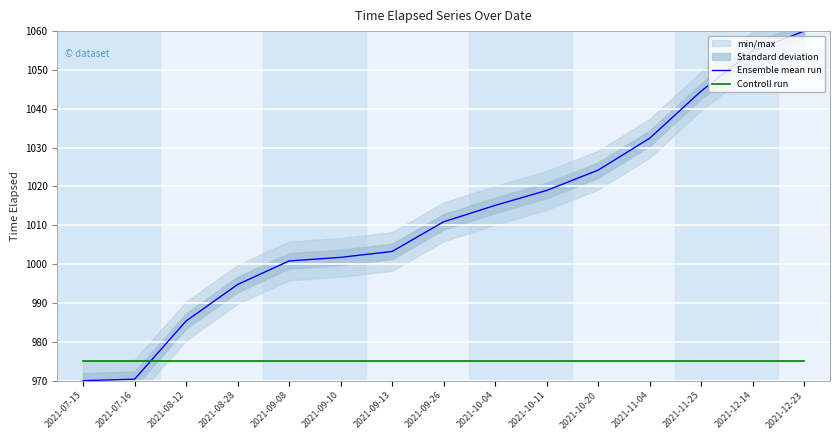

What is the label of the 7th point from the left?

2021-09-13